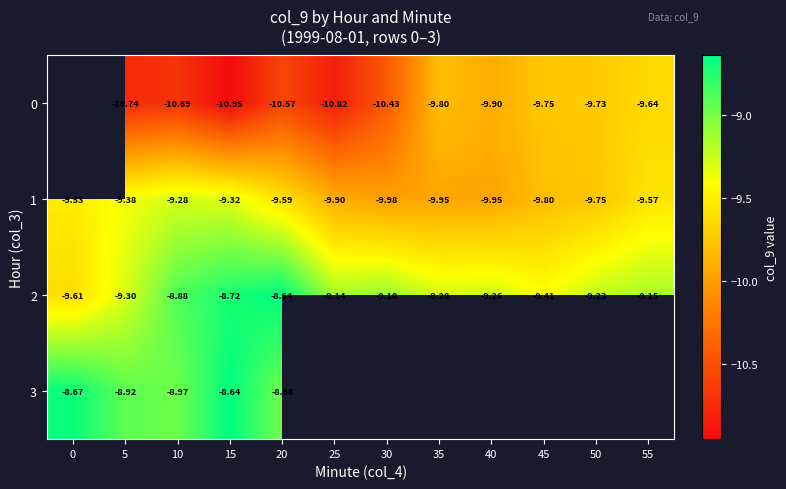

The value of 3 at 5 is -8.9. True or false?

True